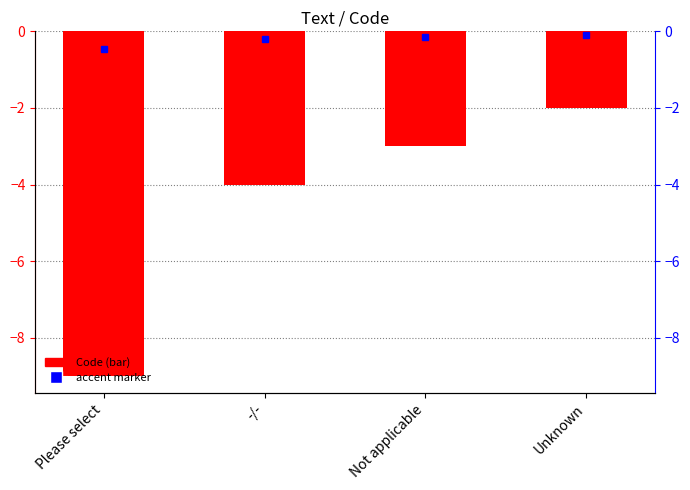

What is the sum of the values at -/- and Not applicable?

-7